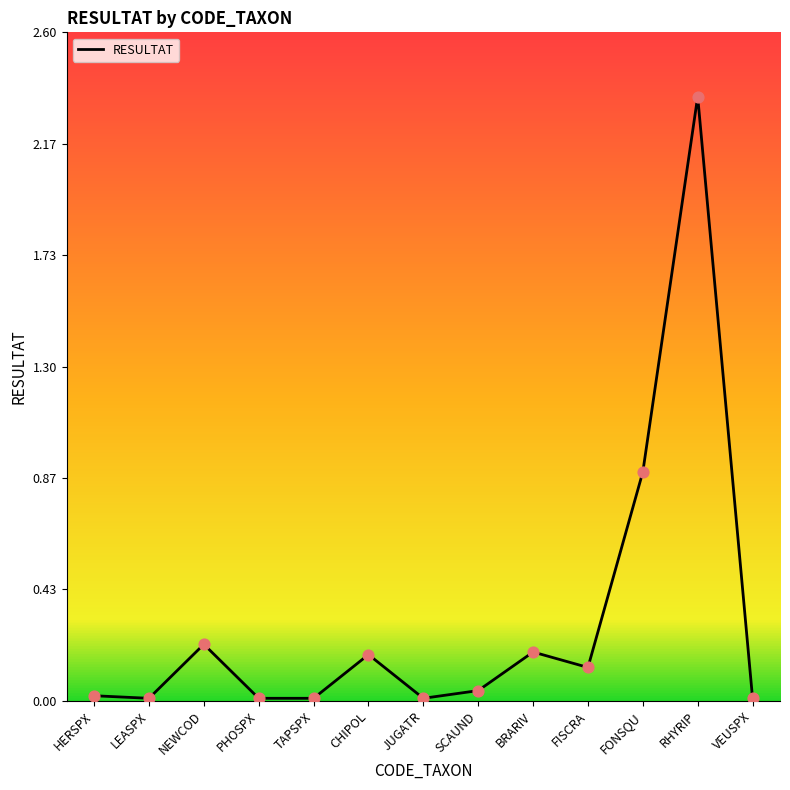

Which has a higher value, SCAUND or VEUSPX?

SCAUND